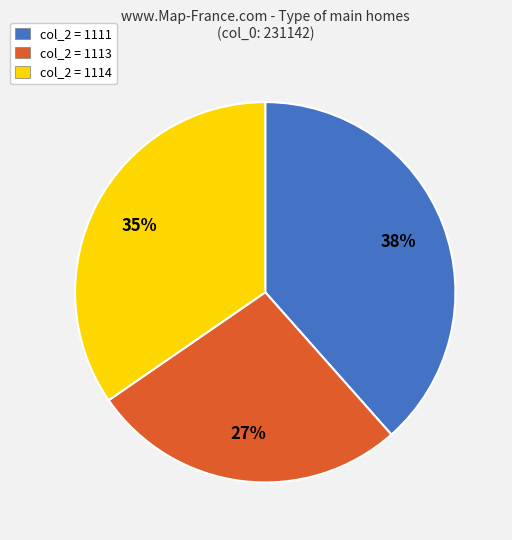

Do col_2 = 1111 and col_2 = 1114 together represent more than half of the pie?

Yes